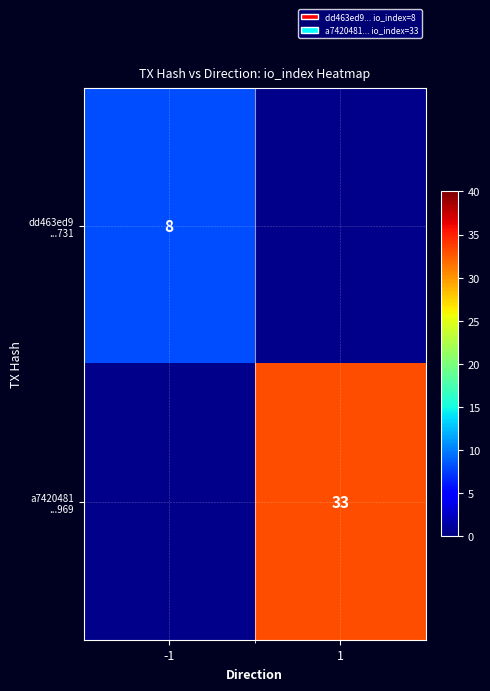

How many series are shown in this chart?

2